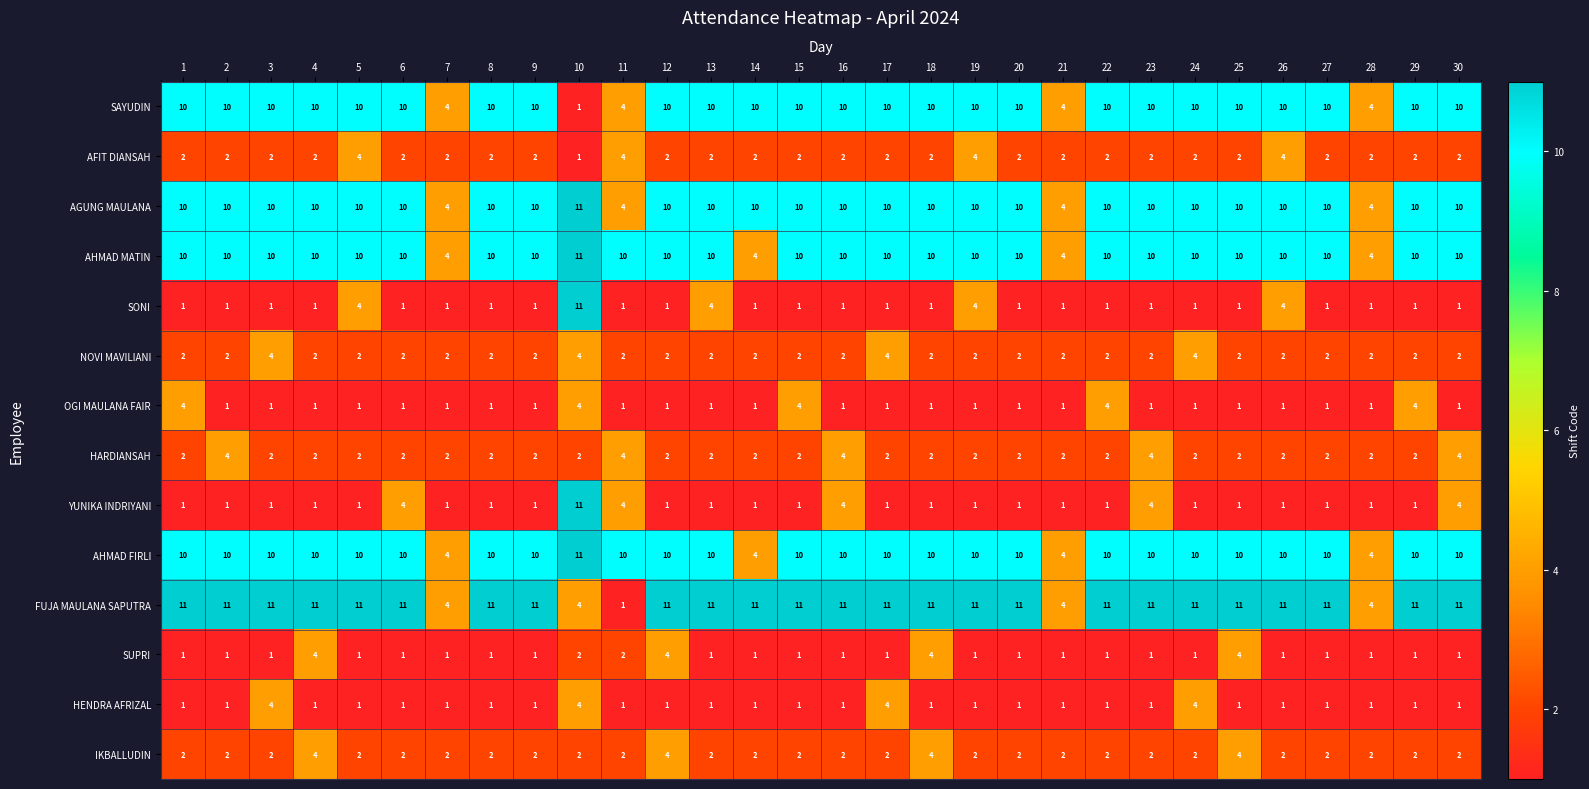

What is the total value across all series at 7?

33